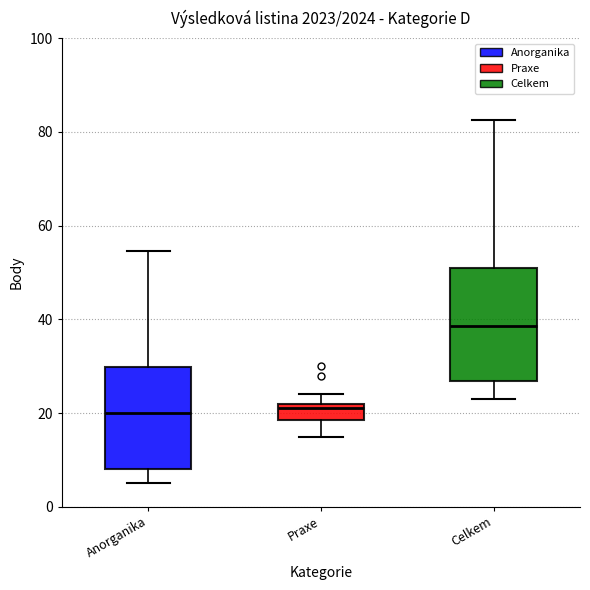

Which box is the tallest, from its lower edge to its upper edge?

Celkem